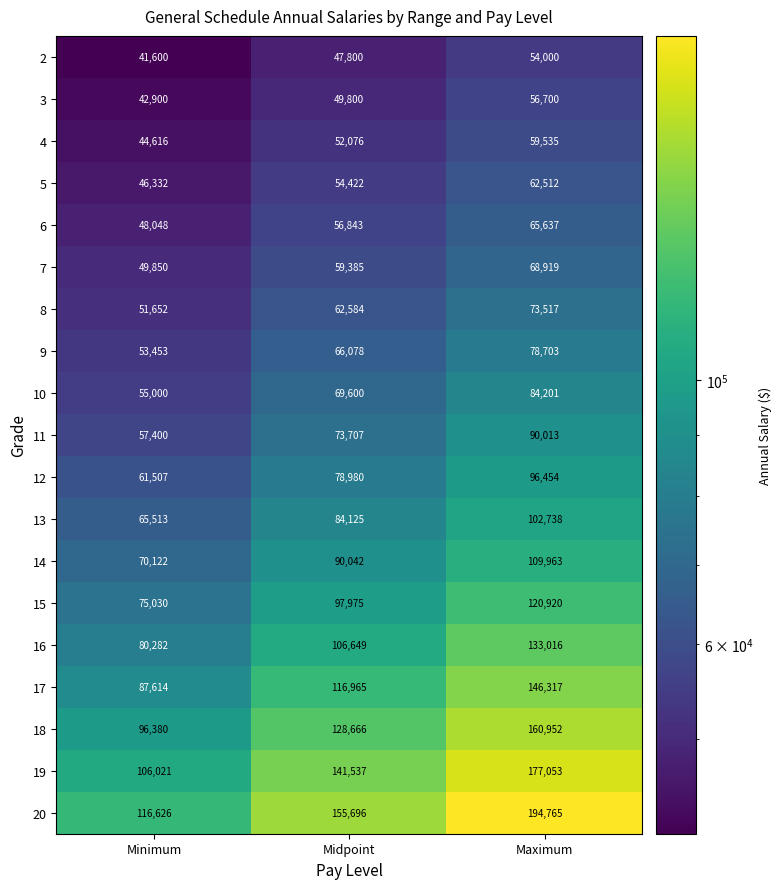

Is it true that 9 equals 53453 at Minimum?

True